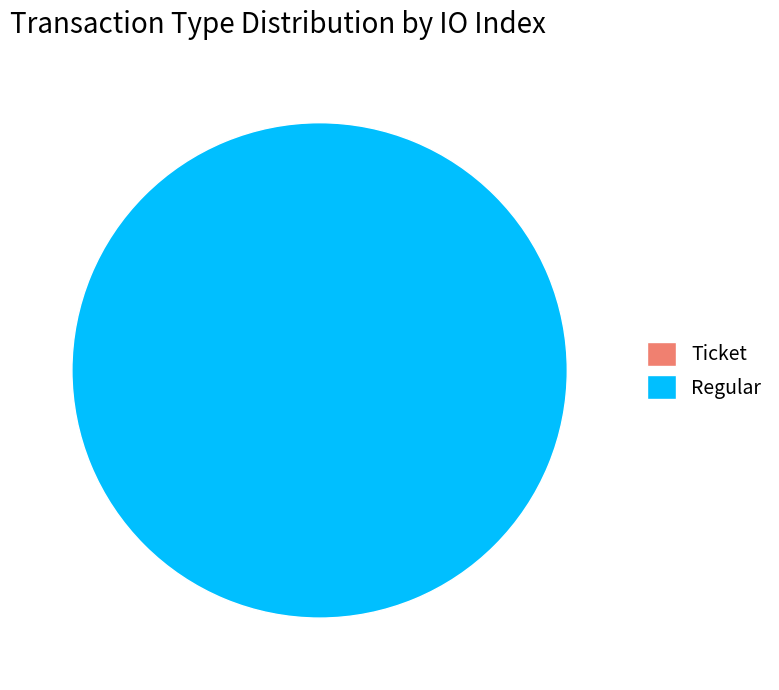

How many slices are in this pie chart?

2